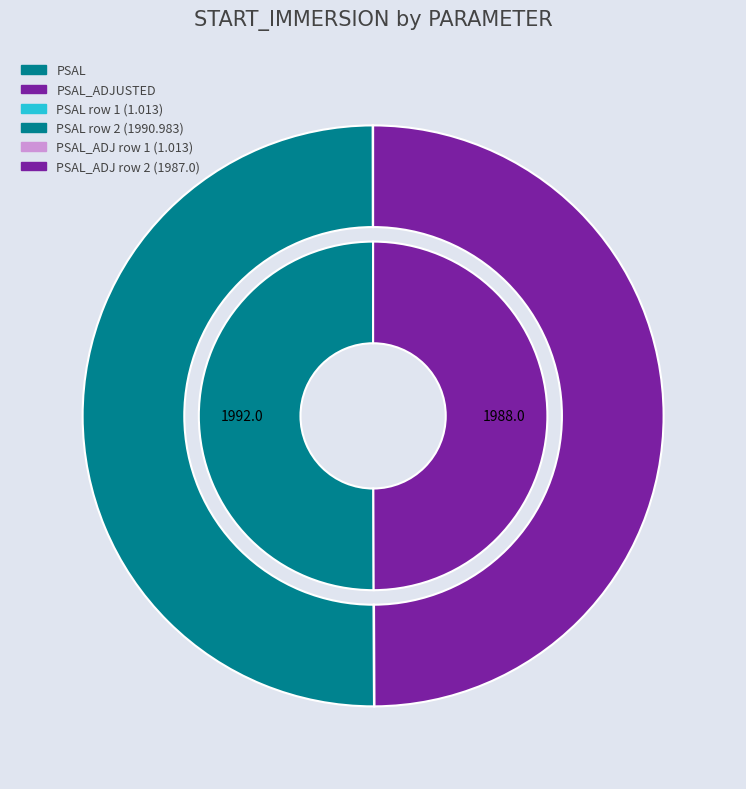

How many segments does this pie chart have?

2